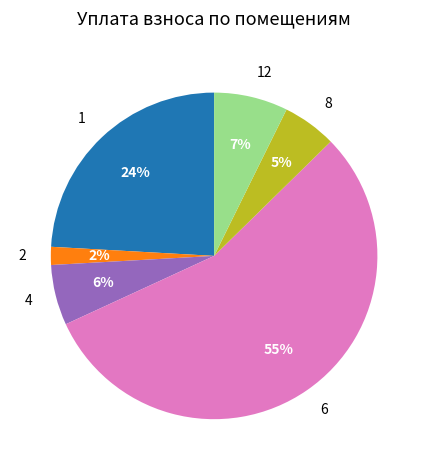

To the nearest percent, what is the difference between the largest and smallest slice percentages?

54%